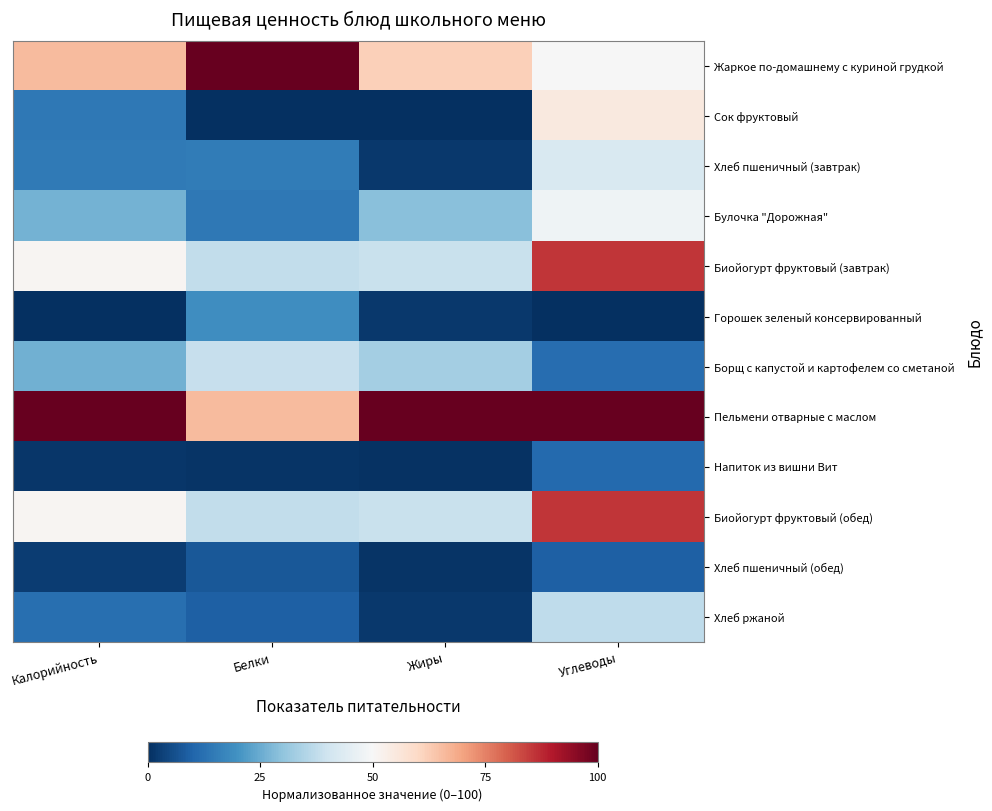

What is the total value across all series at Белки?

345.3